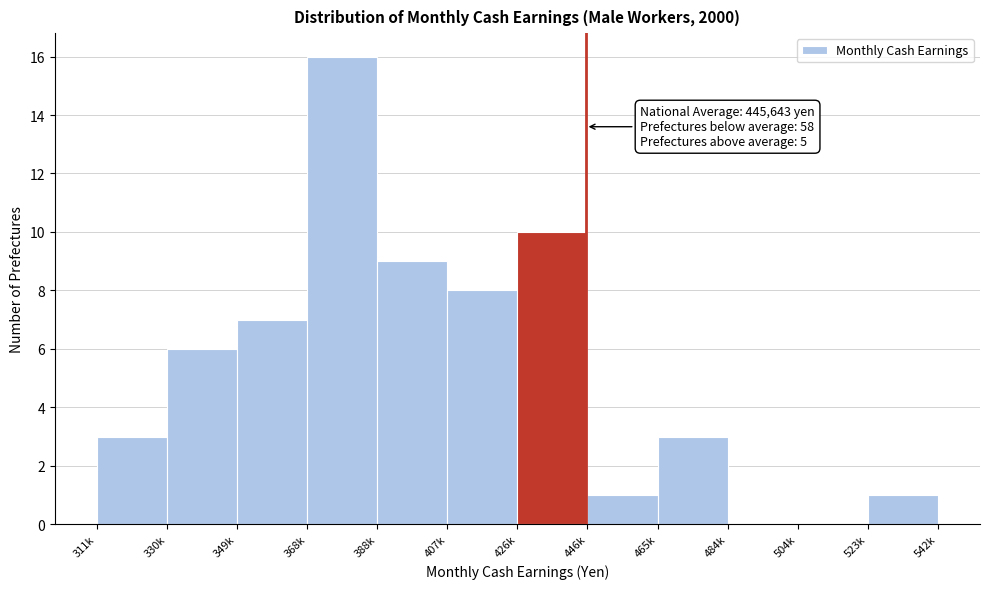

Reading right to left, transcribe all the data shown in this chart.

523k=1	504k=0	484k=0	465k=3	446k=1	426k=10	407k=8	388k=9	368k=16	349k=7	330k=6	311k=3